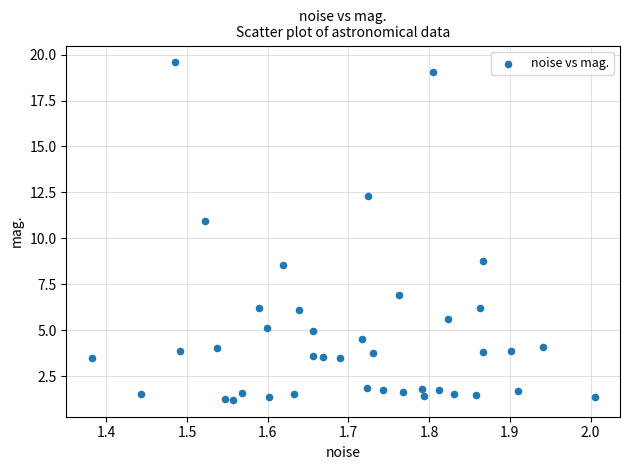

What Y value in the scatter plot is closest to 10?

11.0